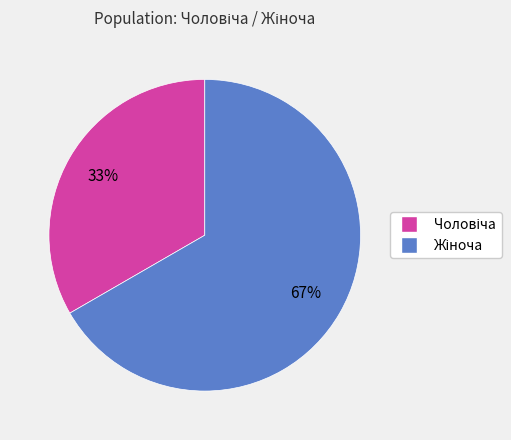

To the nearest percent, what is the average slice percentage?

50%